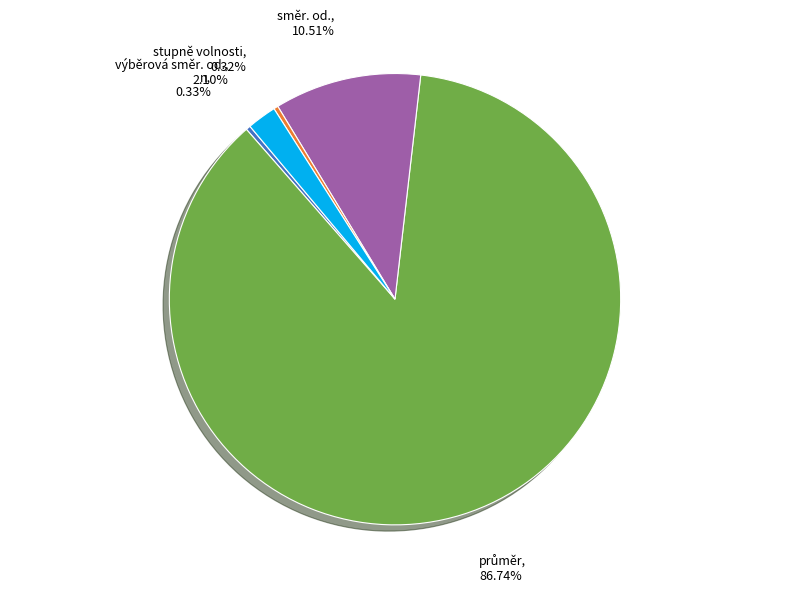

Which has a higher value, výběrová směr. od. or směr. od.?

směr. od.